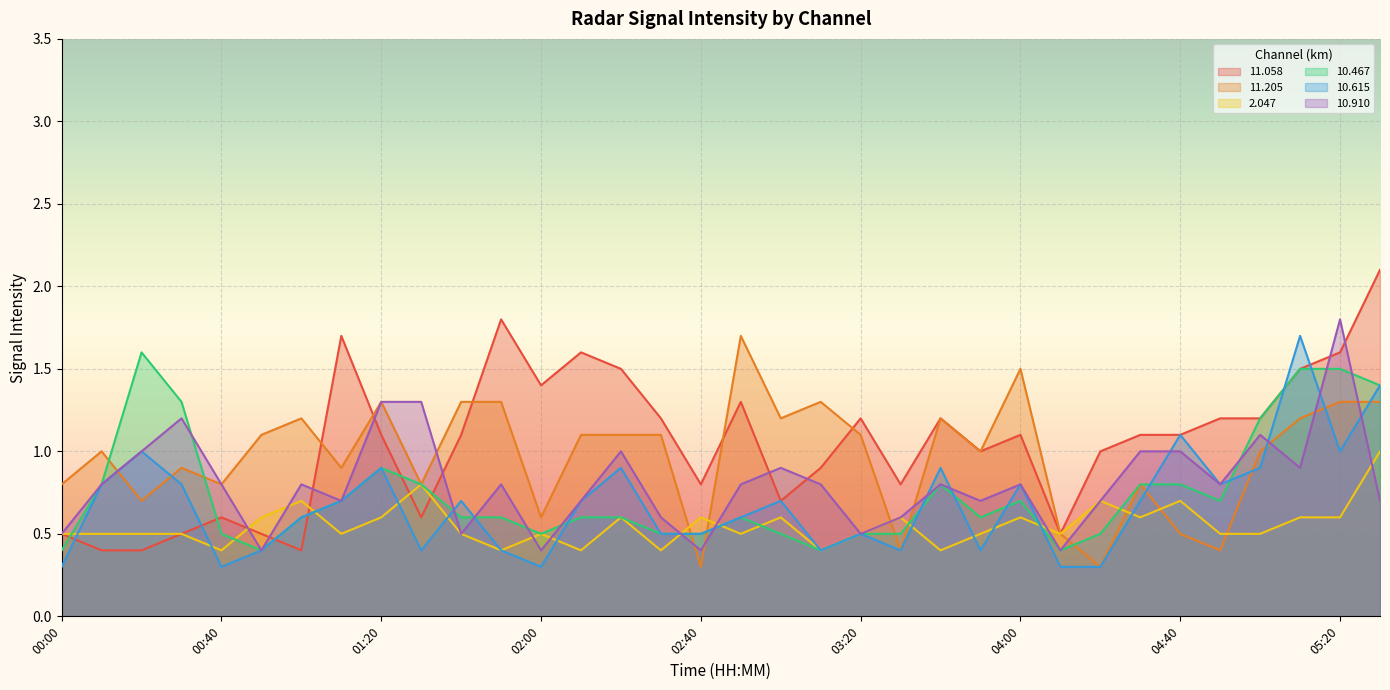

At which category is the sum across all series the highest?

05:30